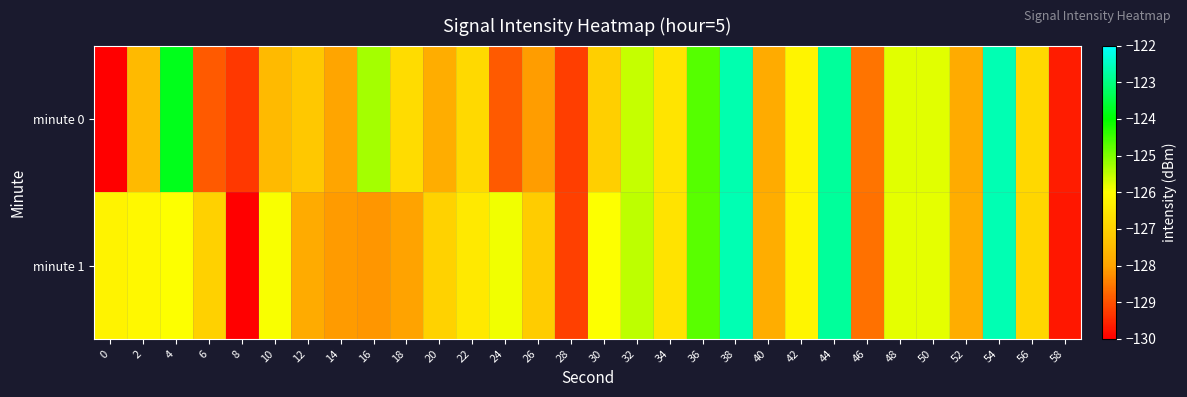

Rank the series at 8 from highest to lowest value.

minute 0, minute 1